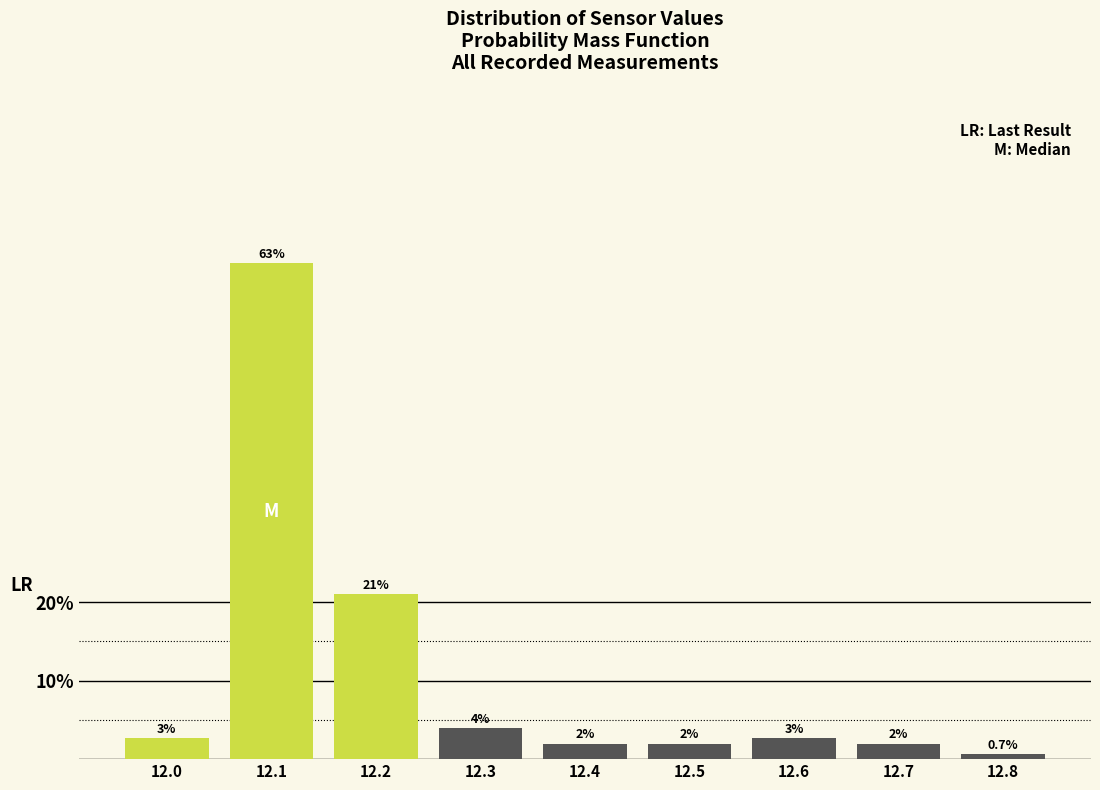

At which label is the value closest to 31?

12.2